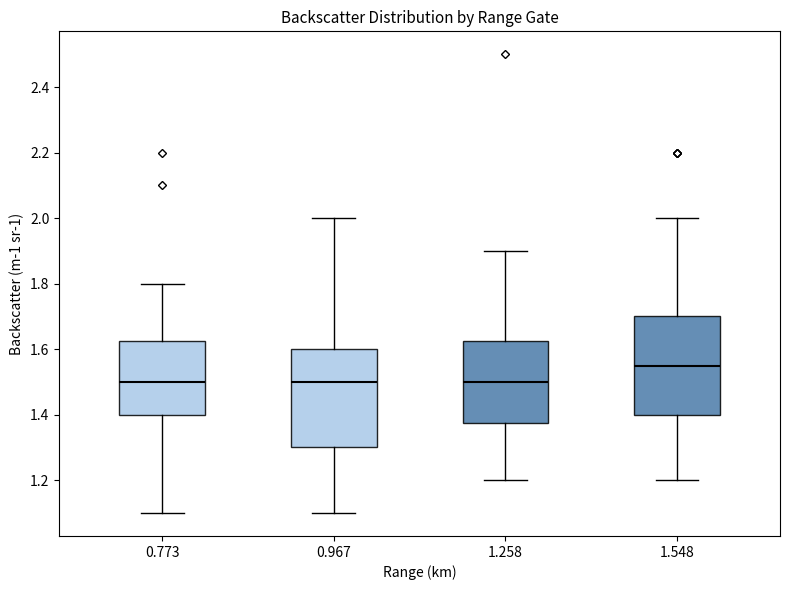

Where does the median line of the box at x = 1.548 sit on the y-axis? The values are not printed on the chart, so give them approximately, as read against the axis.

1.56